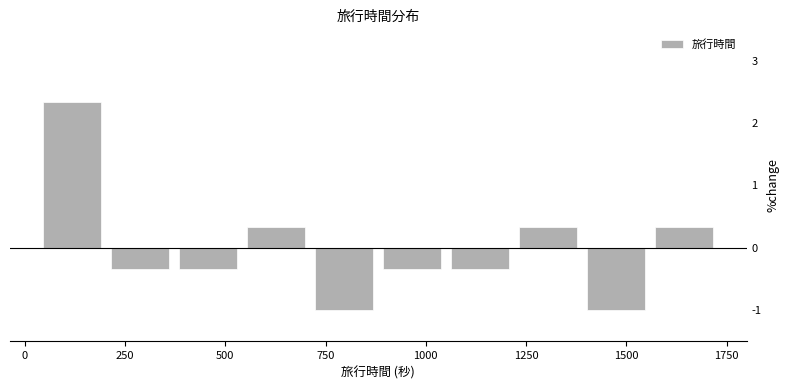

Around what value on the x-axis is the tallest bar? Give the approximate position of its centre, as read against the axis.

100